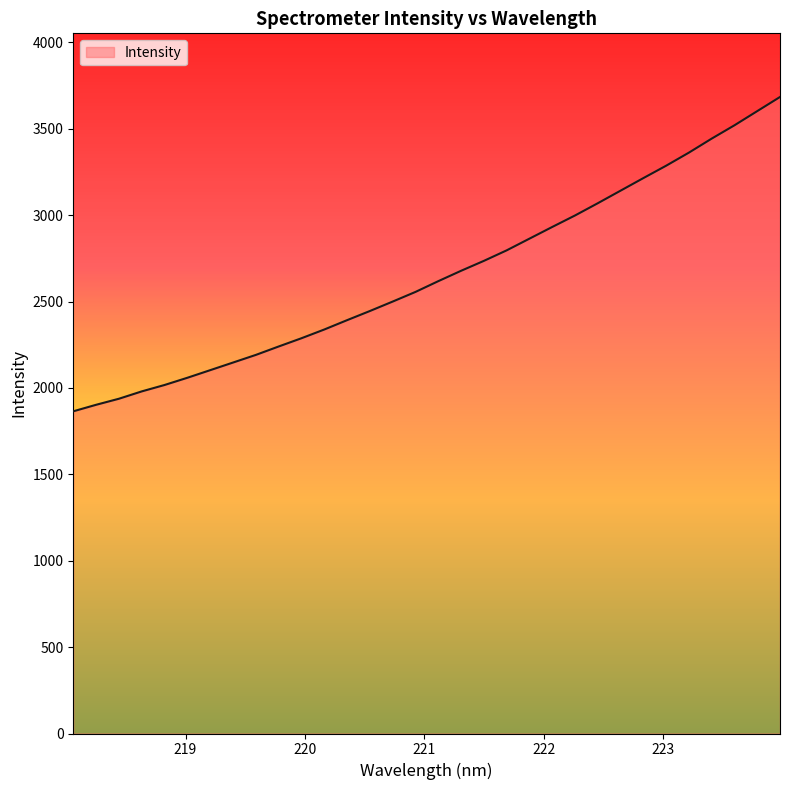

What is the greatest value displayed?

3683.9